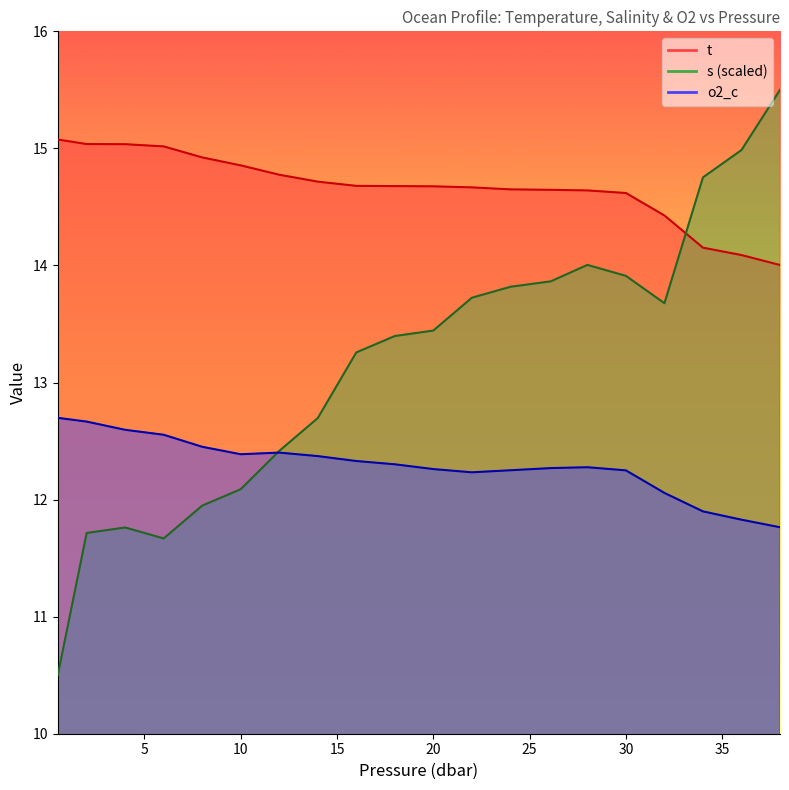

At which label does o2_c reach its peak?

0.5